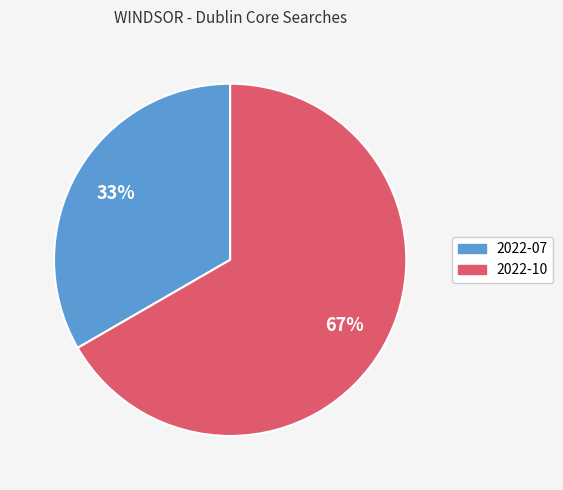

To the nearest percent, what portion does 2022-10 represent?

67%